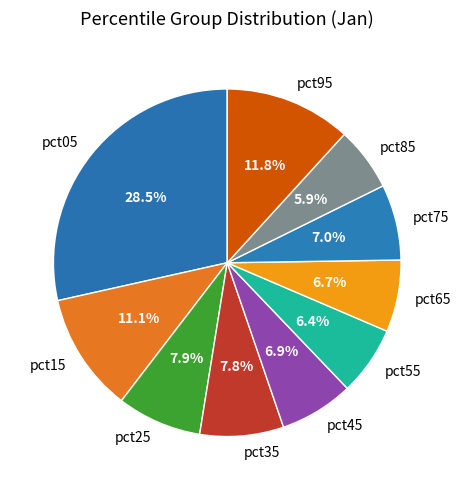

What percentage do pct05 and pct65 together represent?

35.2%